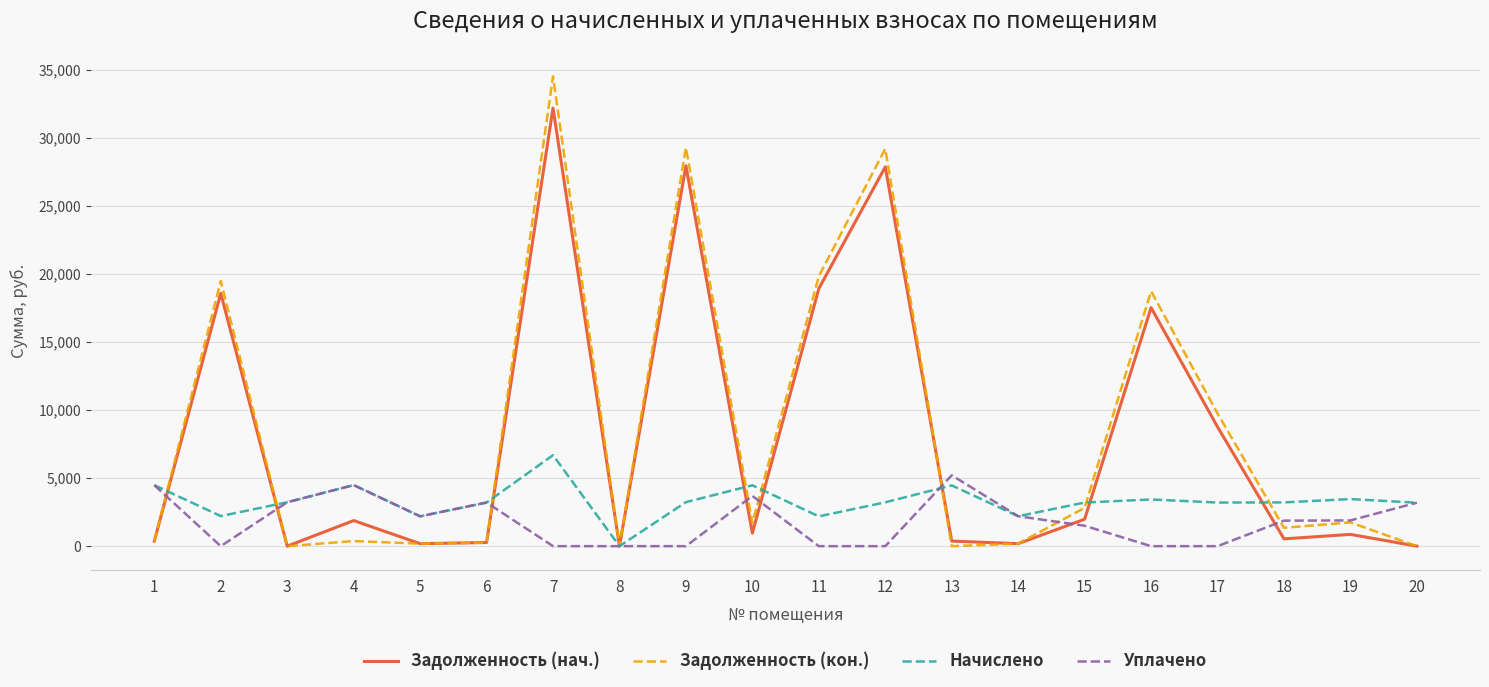

Is the value of Уплачено at 3 greater than the value of Задолженность (кон.) at 20?

Yes